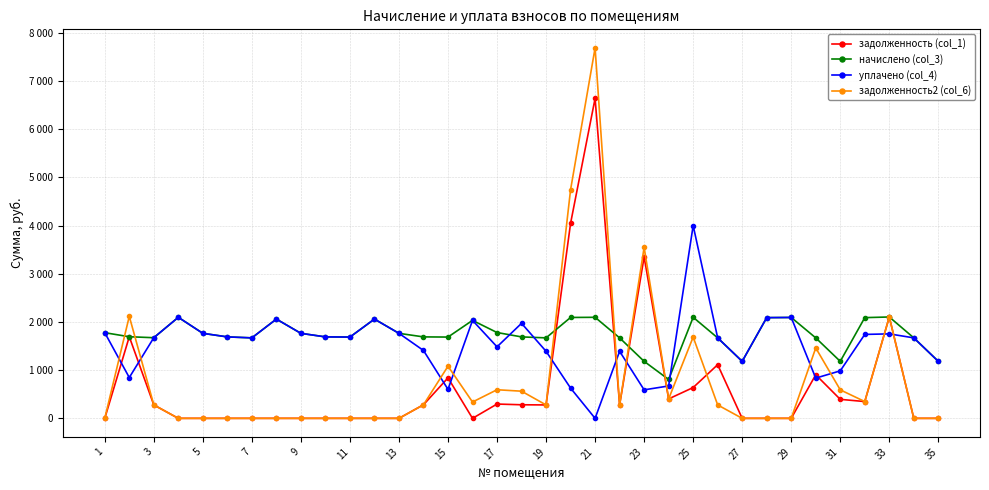

What is the average value of the начислено (col_3) series?

1737.7